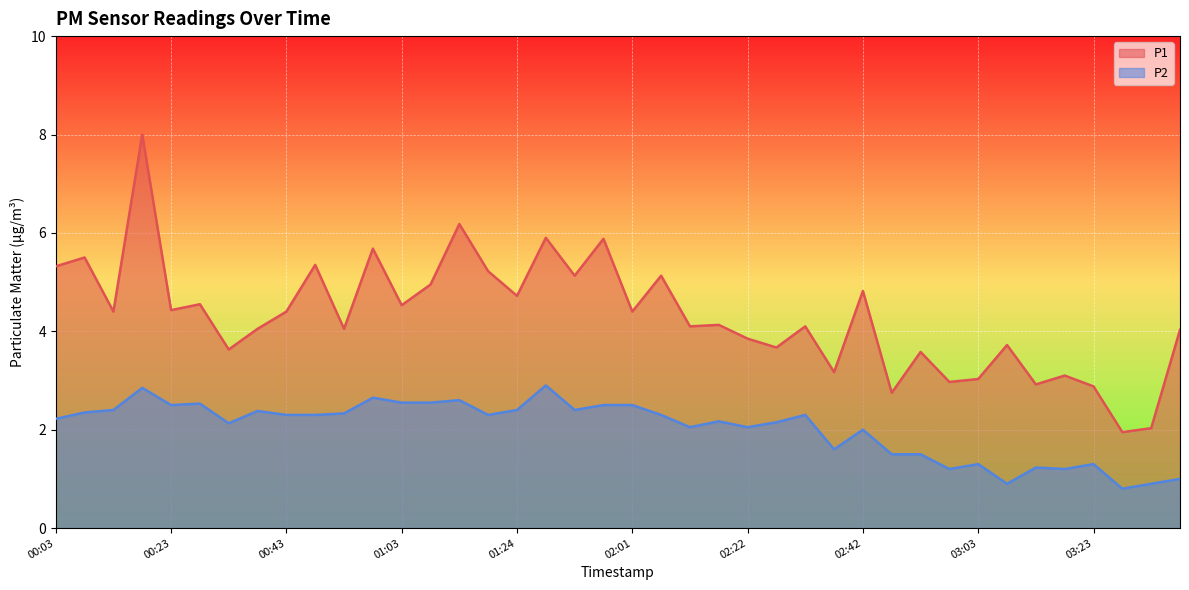

Which category has the lowest value across all series?

03:28